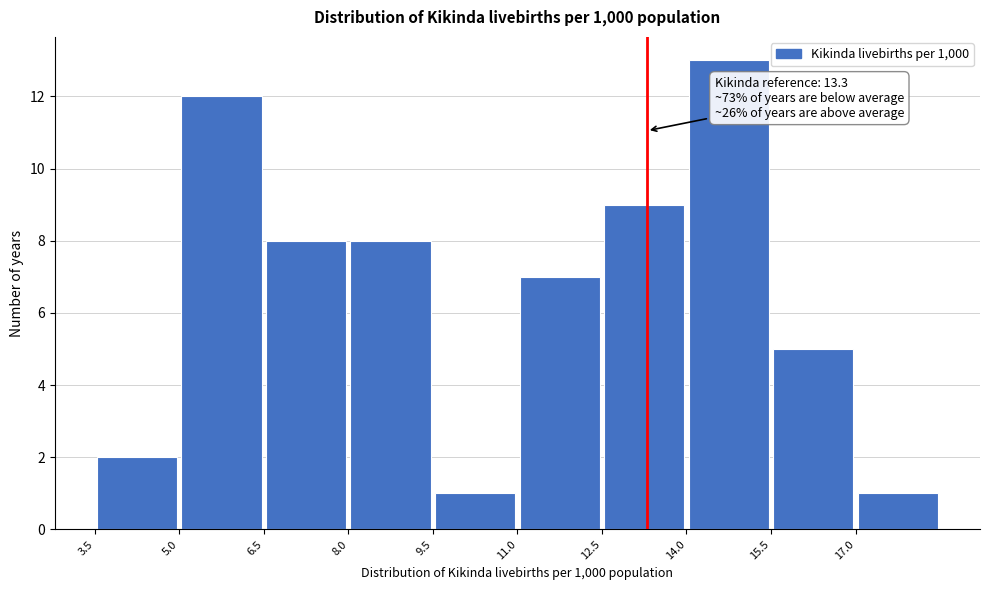

Over which range of the x-axis is the bar tallest?

14.0 to 15.5